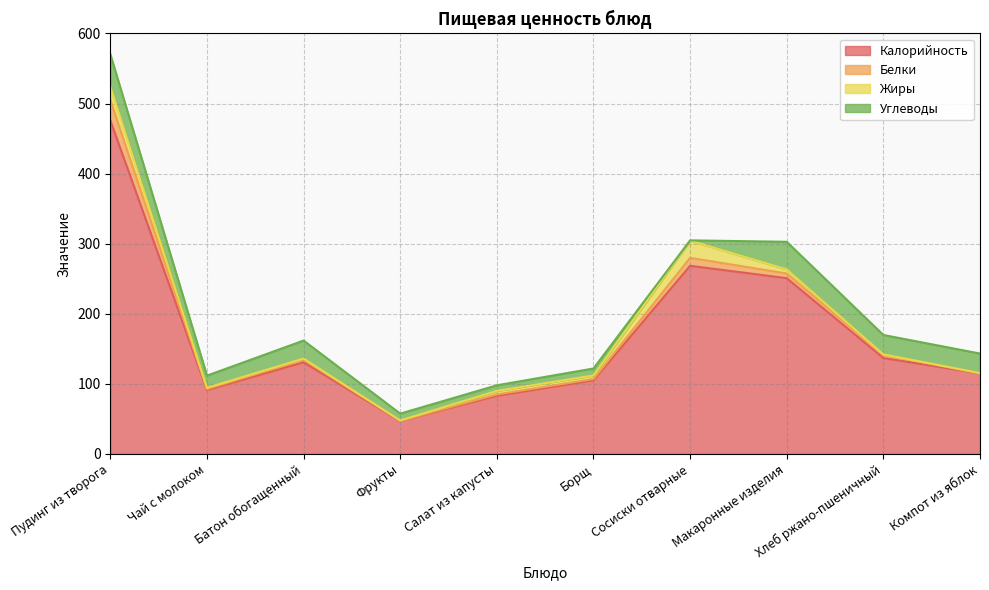

Which series ends up on top after the final intersection of Жиры and Углеводы?

Углеводы